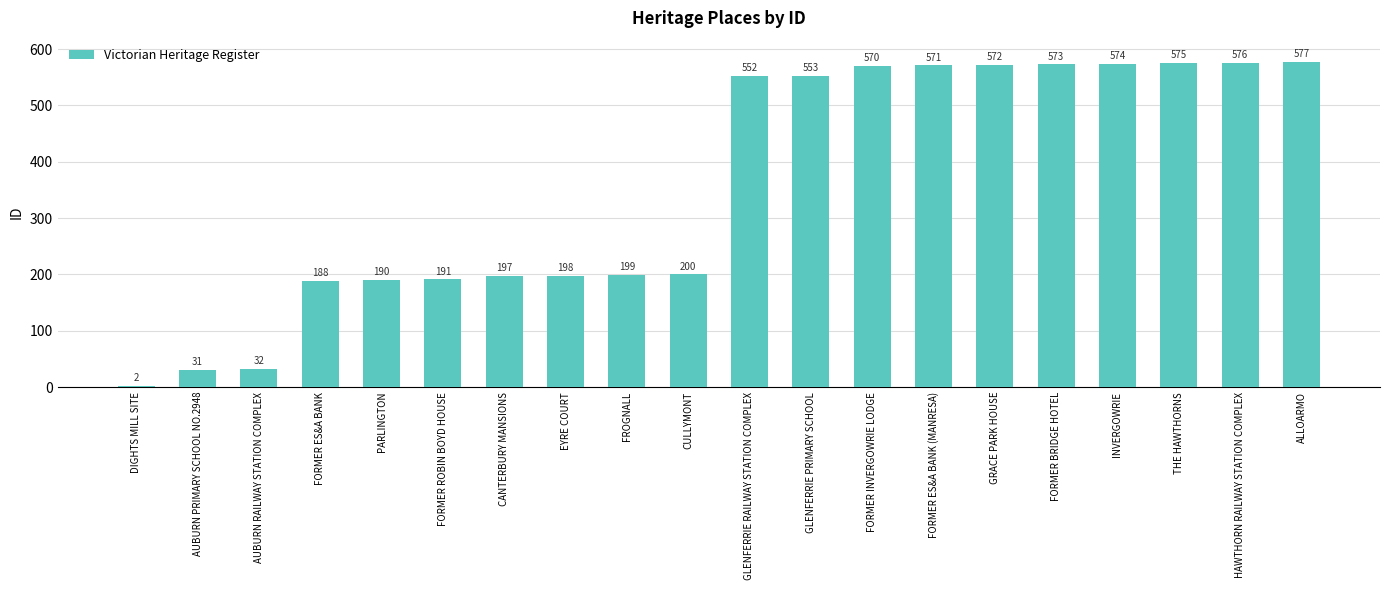

The chart shows a value of 154 at THE HAWTHORNS. True or false?

False